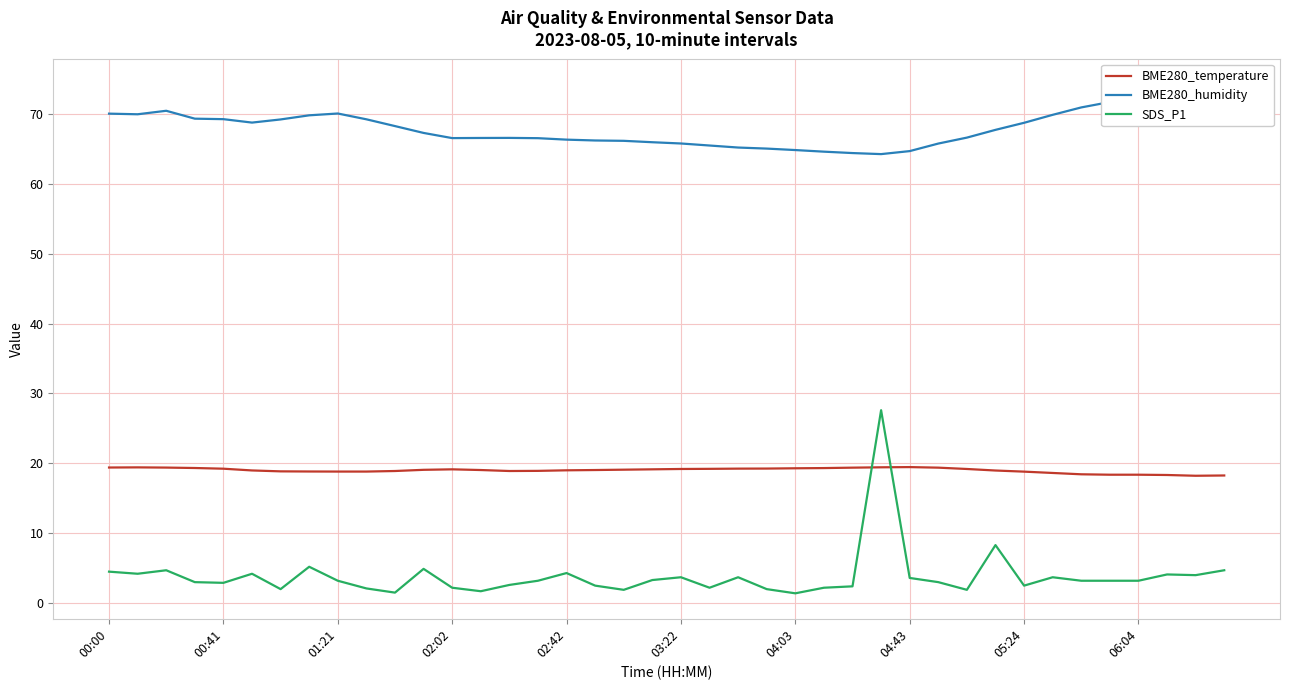

What is the smallest value displayed?

1.4